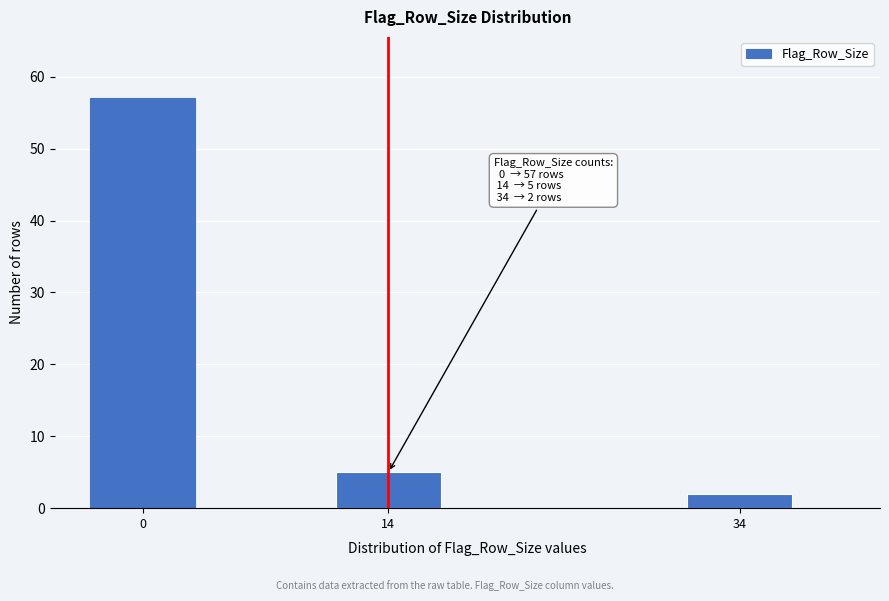

Reading right to left, transcribe all the data shown in this chart.

34=2	14=5	0=57